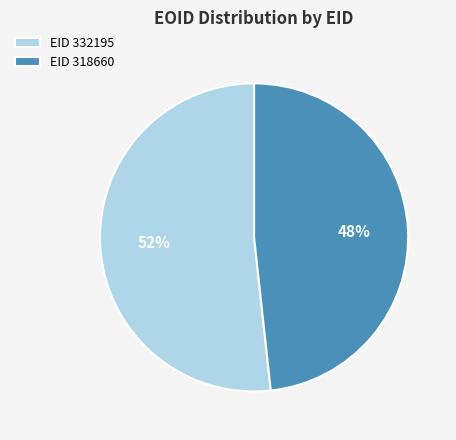

Is it true that EID 332195 is 52% of the pie?

True